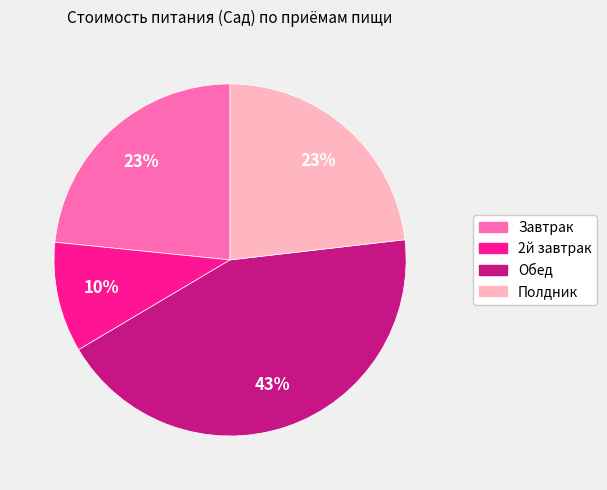

To the nearest percent, what is the average slice percentage?

25%